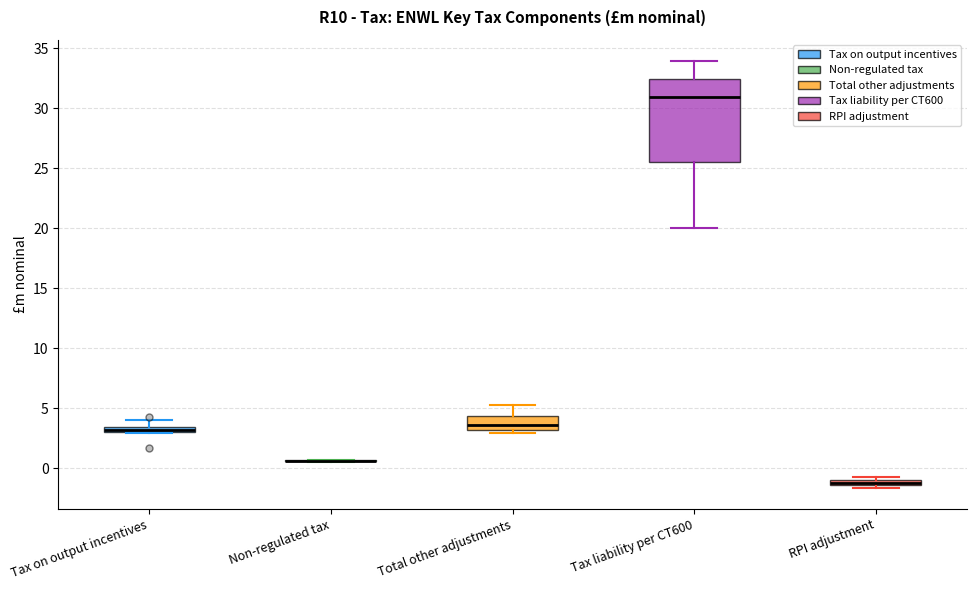

Where is the upper edge of the box for RPI adjustment on the y-axis? The values are not printed on the chart, so give them approximately, as read against the axis.

-1.0